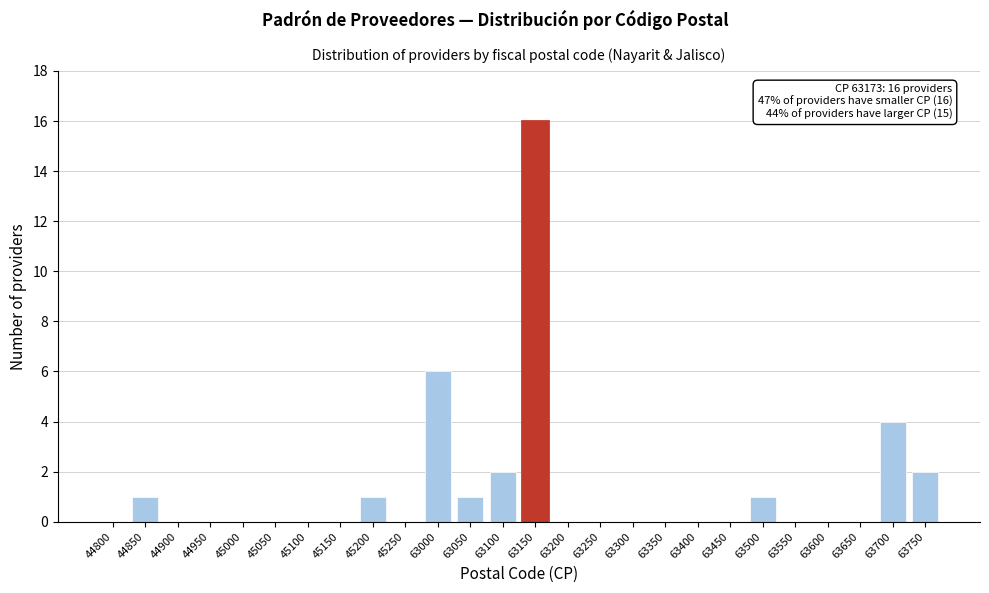

Reading right to left, transcribe all the data shown in this chart.

63750=2	63700=4	63650=0	63600=0	63550=0	63500=1	63450=0	63400=0	63350=0	63300=0	63250=0	63200=0	63150=16	63100=2	63050=1	63000=6	45250=0	45200=1	45150=0	45100=0	45050=0	45000=0	44950=0	44900=0	44850=1	44800=0